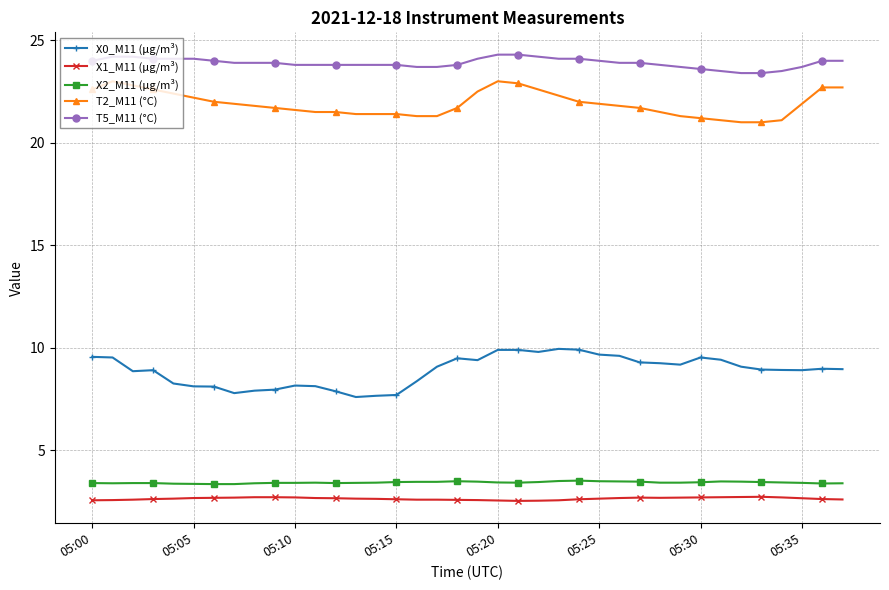

At how many categories does at least one series exceed 15?

38